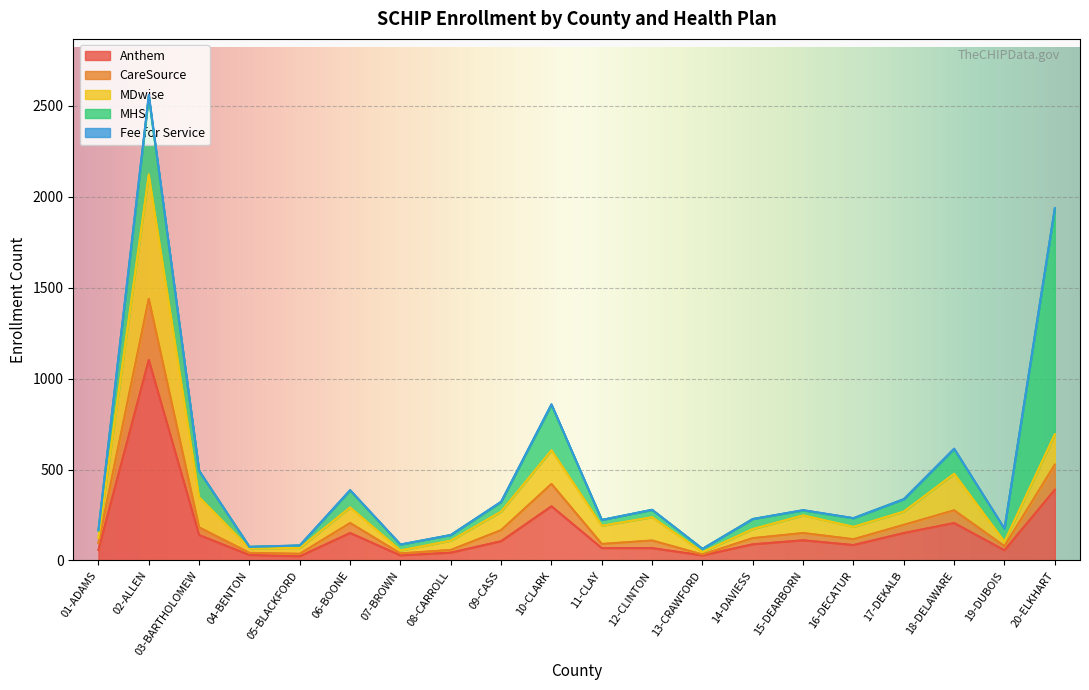

Where is the first local minimum for MDwise?

04-BENTON